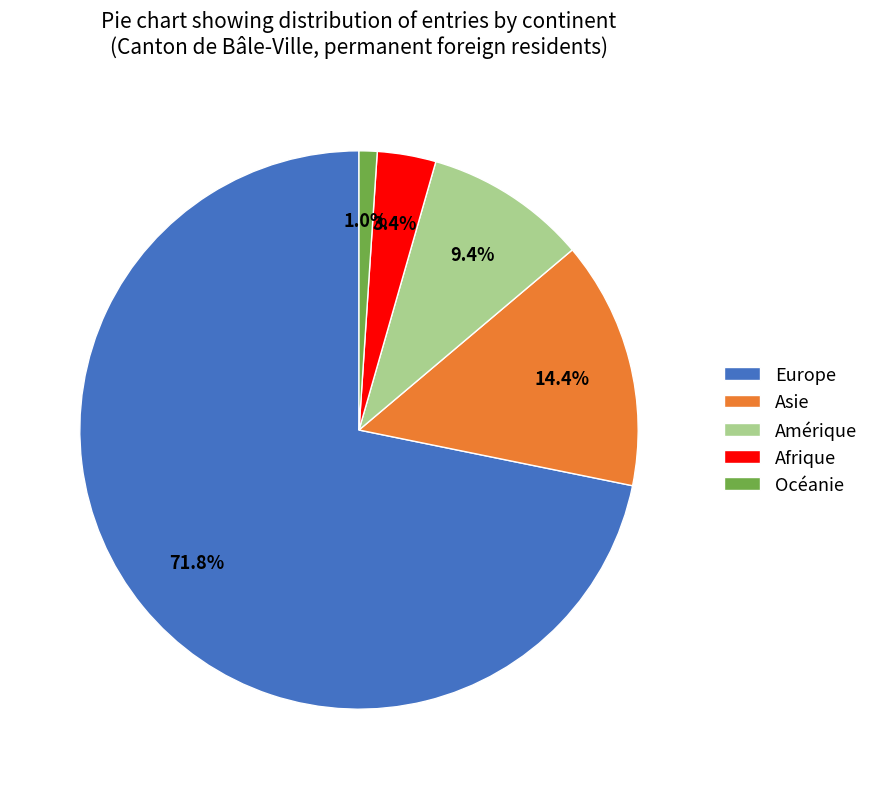

Rank the categories by value from highest to lowest.

Europe, Asie, Amérique, Afrique, Océanie